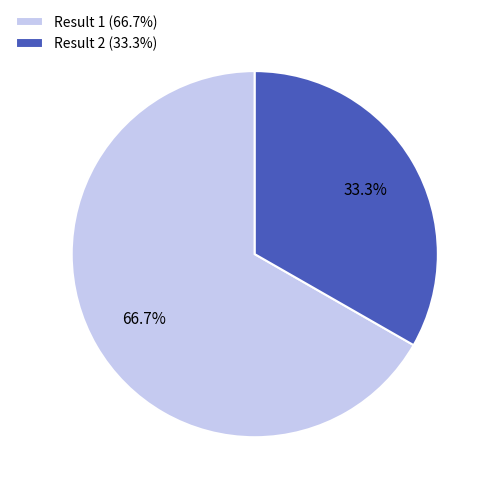

To the nearest percent, what is the combined percentage of Result 1 and Result 2?

100%